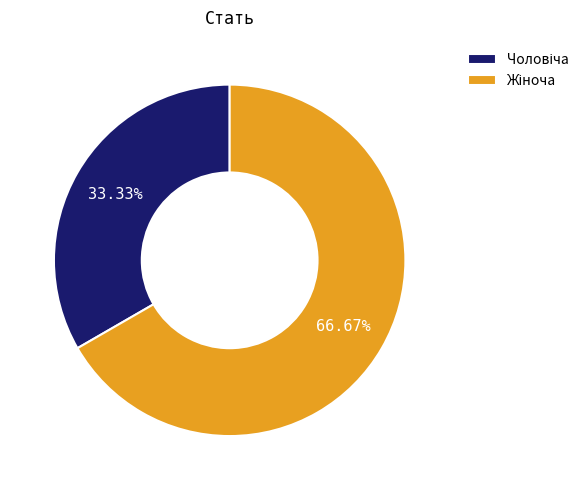

Does any single category account for the majority?

Yes